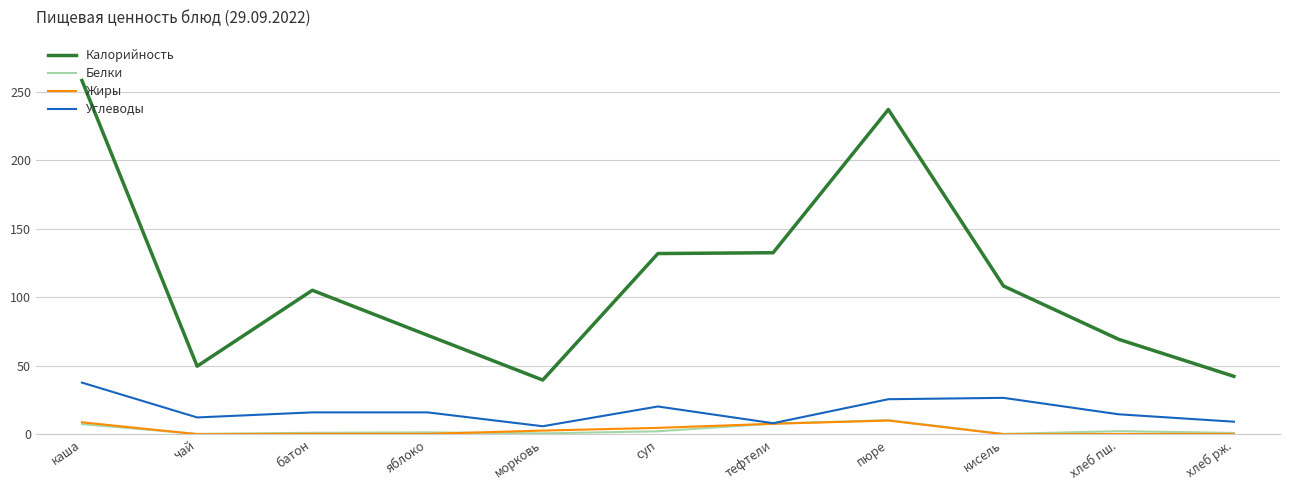

At which label does Углеводы first exceed 16?

каша